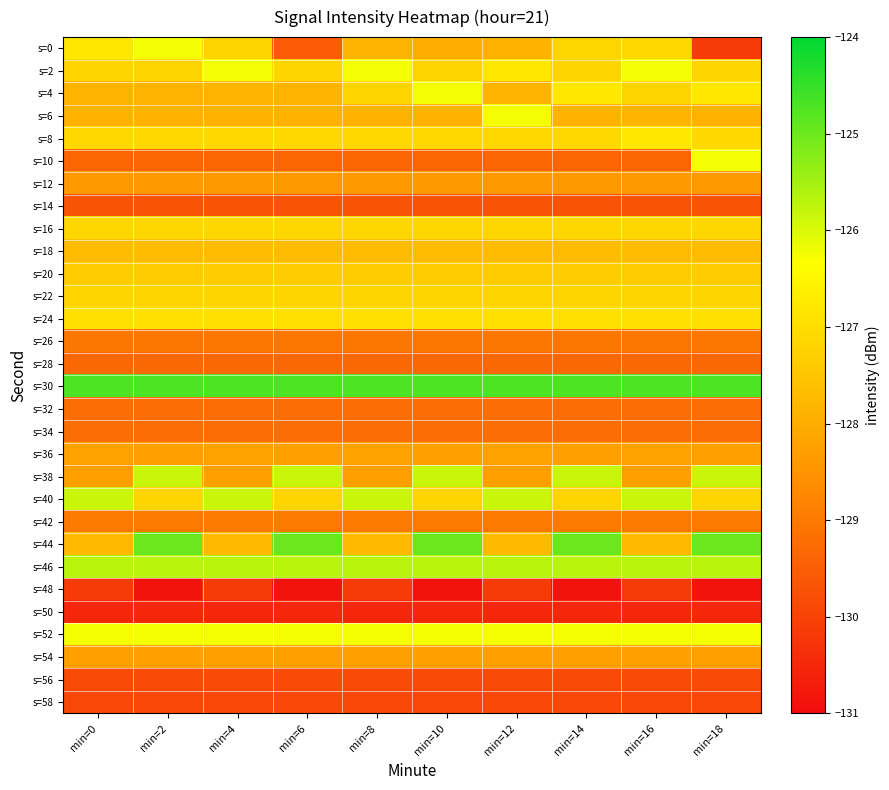

At which category is the sum across all series the highest?

min=18